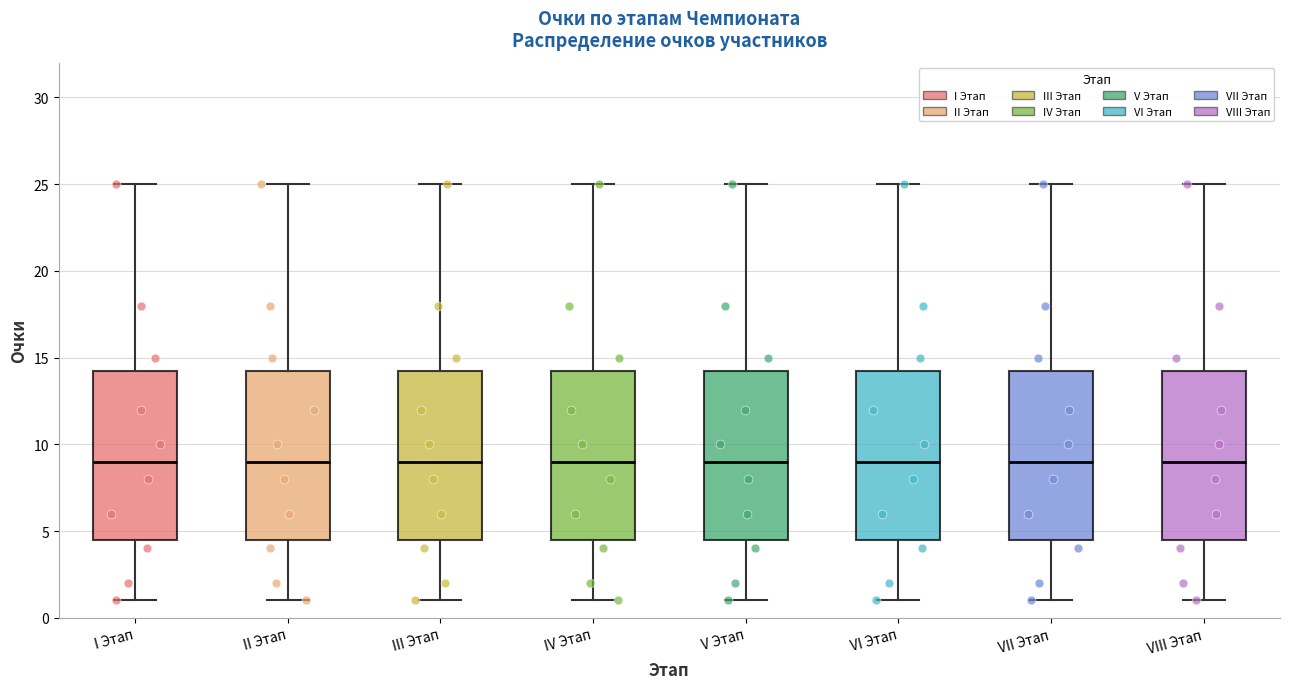

Reading left to right, transcribe this box plot: for each box, give where its median line is, the range the box spans, and where its two whiskers end, as read against the y-axis. The values are not printed on the chart, so give them approximately, as read against the axis.

I Этап: median 9.0, box 4.5 to 14.5, whiskers 1.0 to 25.0
II Этап: median 9.0, box 4.5 to 14.5, whiskers 1.0 to 25.0
III Этап: median 9.0, box 4.5 to 14.5, whiskers 1.0 to 25.0
IV Этап: median 9.0, box 4.5 to 14.5, whiskers 1.0 to 25.0
V Этап: median 9.0, box 4.5 to 14.5, whiskers 1.0 to 25.0
VI Этап: median 9.0, box 4.5 to 14.5, whiskers 1.0 to 25.0
VII Этап: median 9.0, box 4.5 to 14.5, whiskers 1.0 to 25.0
VIII Этап: median 9.0, box 4.5 to 14.5, whiskers 1.0 to 25.0